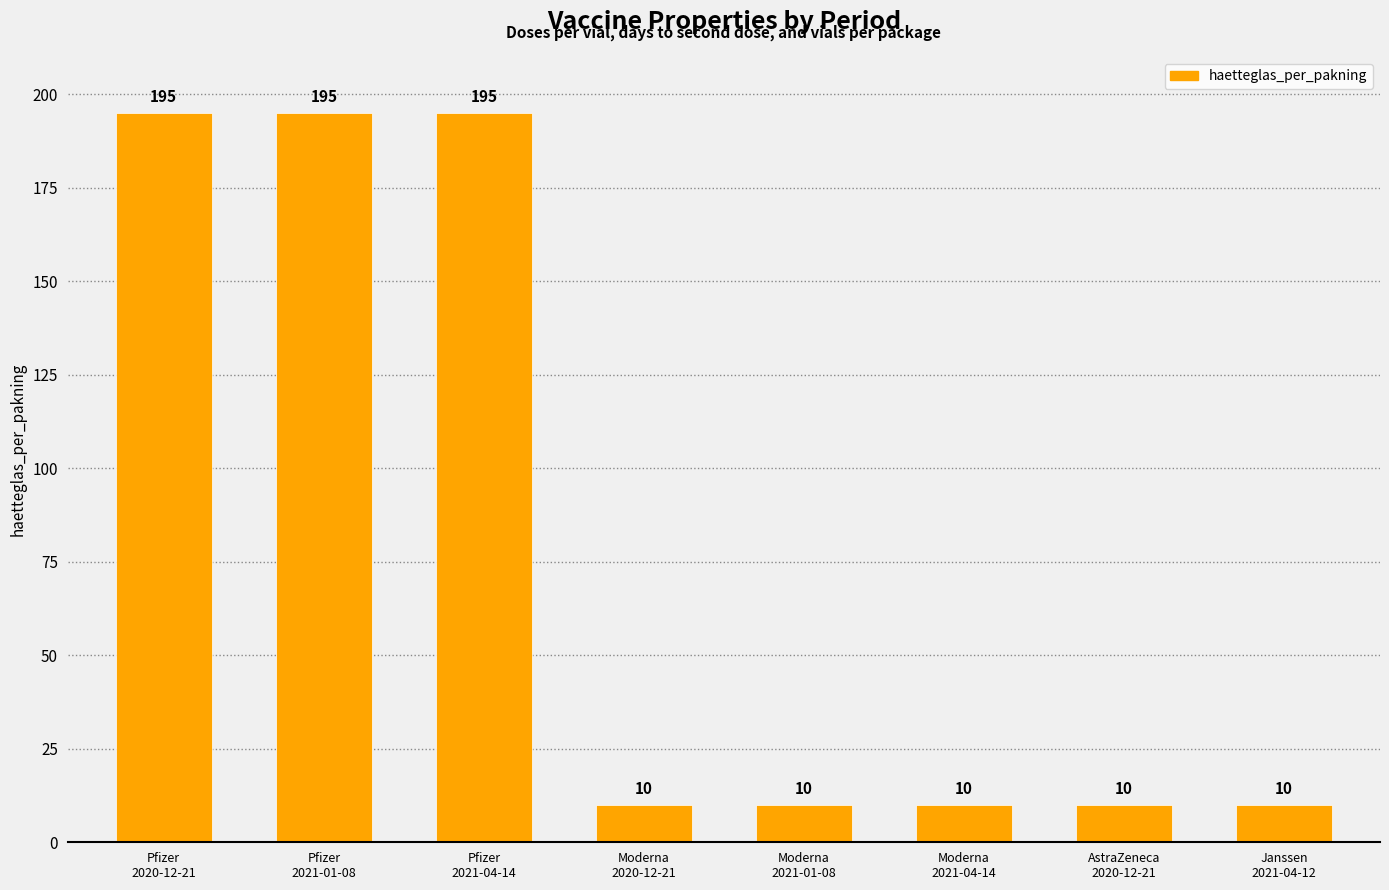

What is the value of the 6th bar from the left?

10